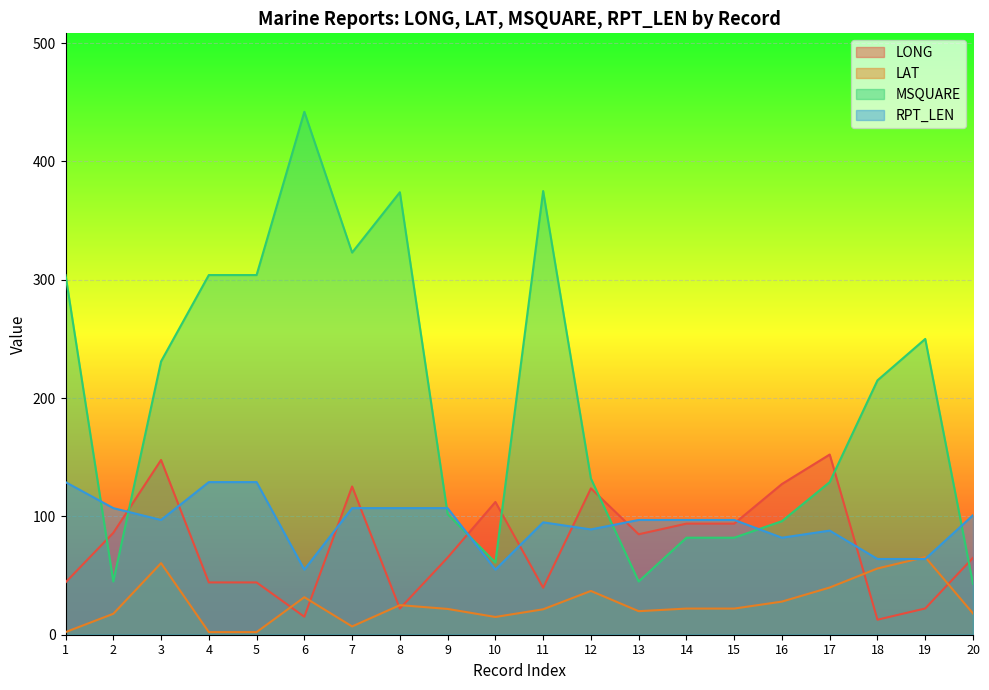

Is the value of LONG at 19 greater than the value of RPT_LEN at 16?

No